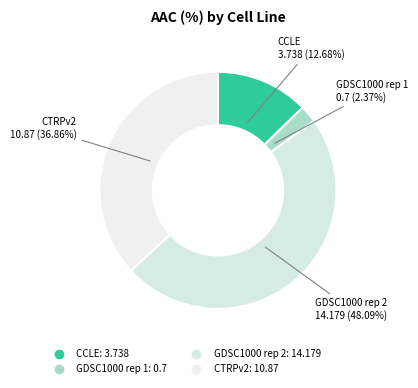

Combined, what portion of the pie is GDSC1000 rep 2 and GDSC1000 rep 1?

50.5%